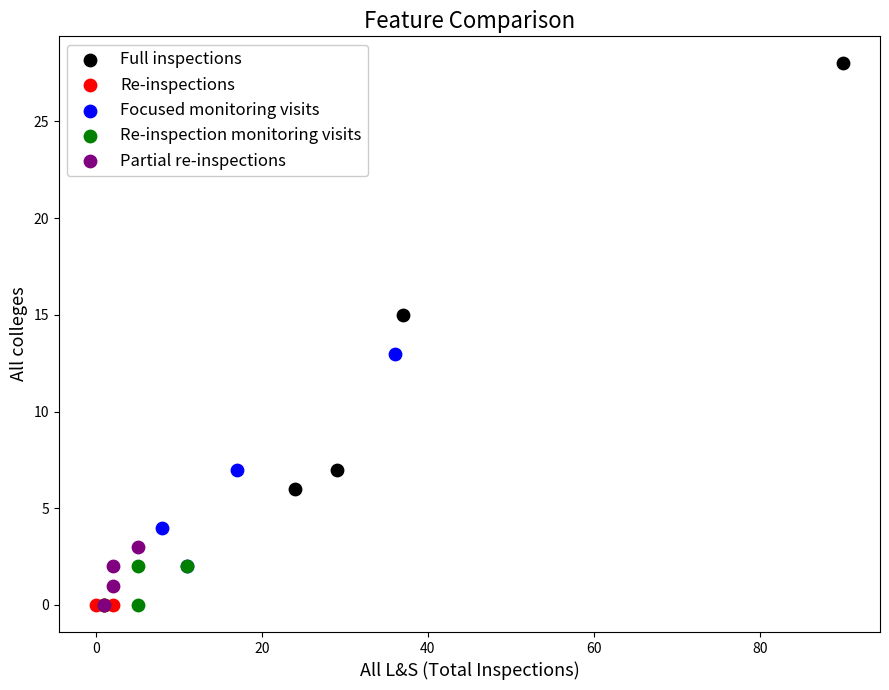

Which series reaches the maximum Y coordinate?

Full inspections